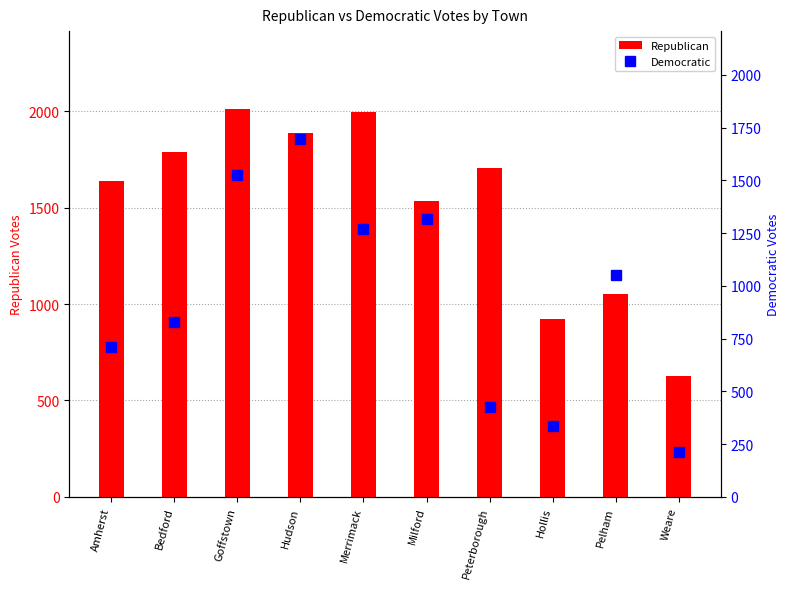

The Democratic series shows 562 at Bedford. True or false?

False